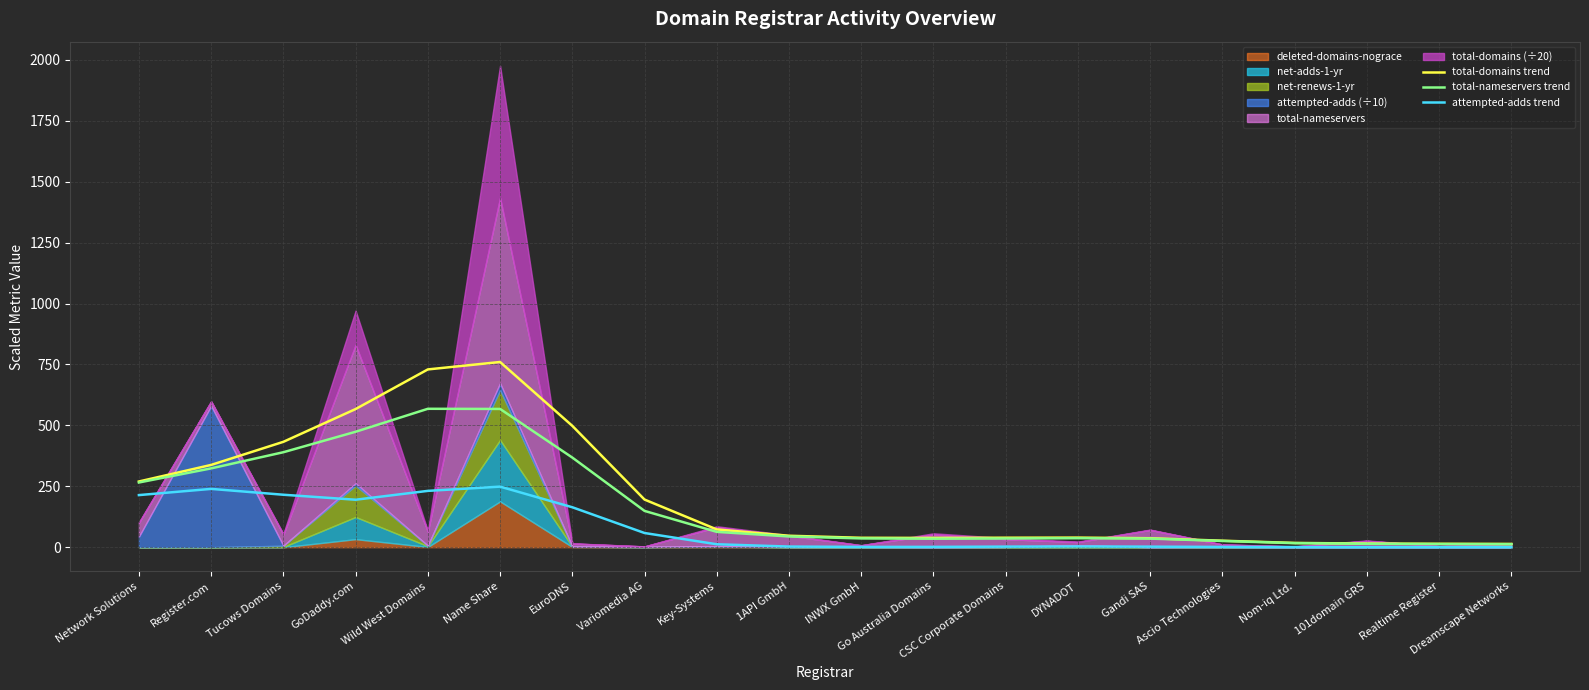

Between Ascio Technologies and Gandi SAS, which is larger?

Gandi SAS